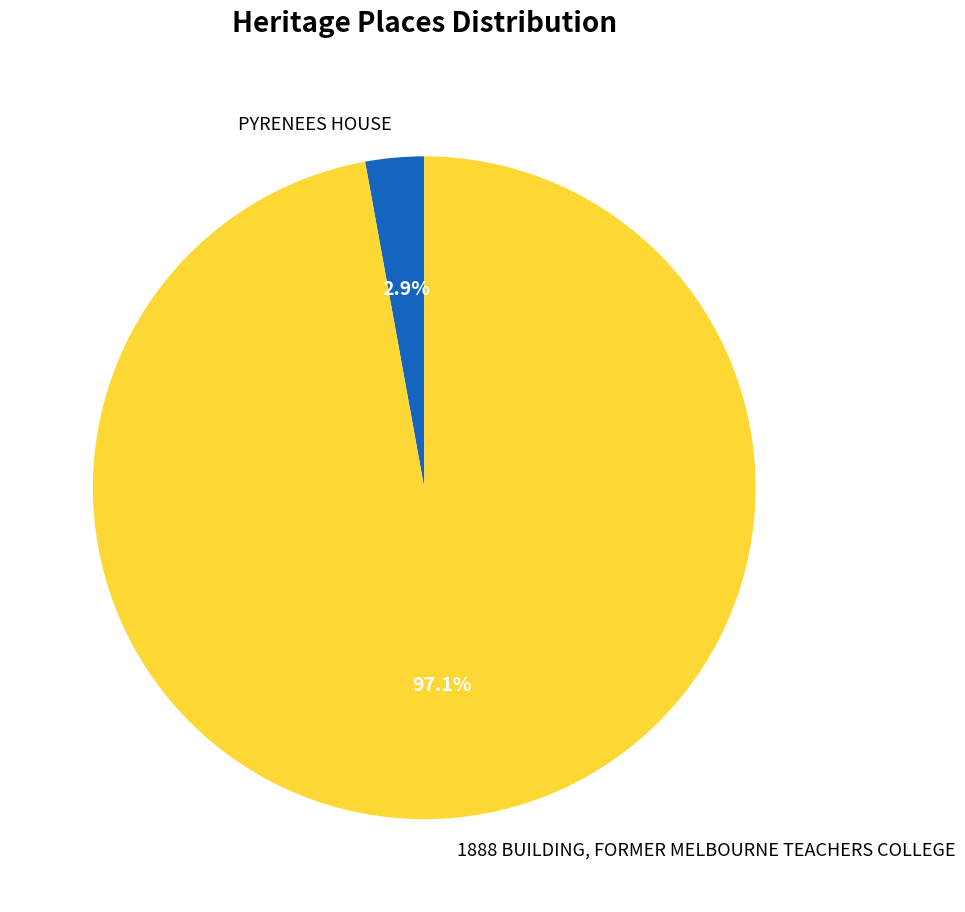

Does PYRENEES HOUSE represent more than half of the total?

No